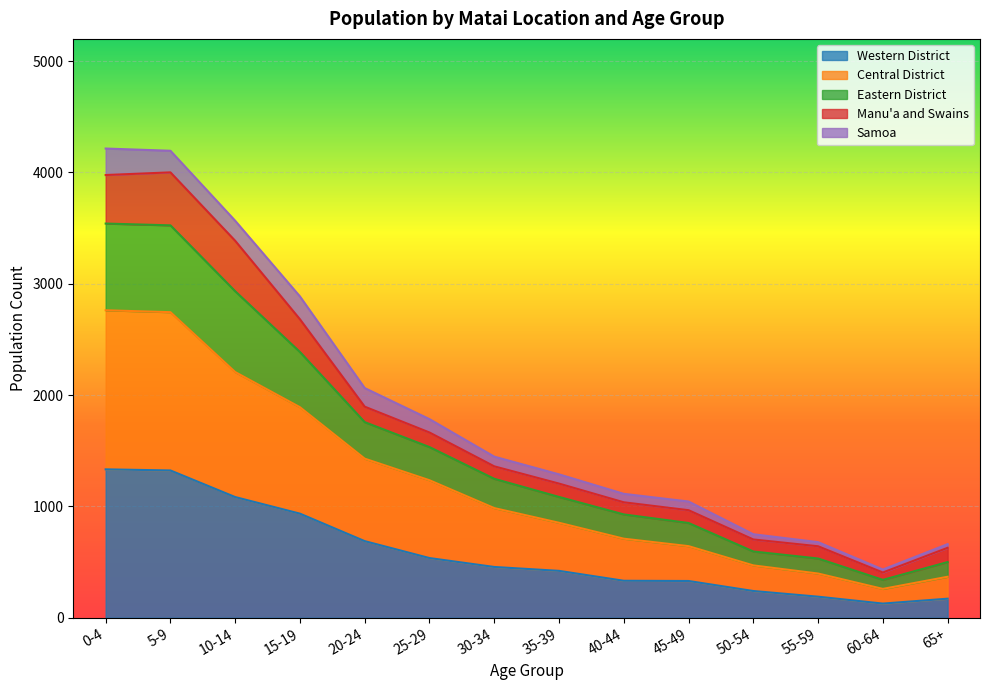

What is the lowest value of the Western District series?

127